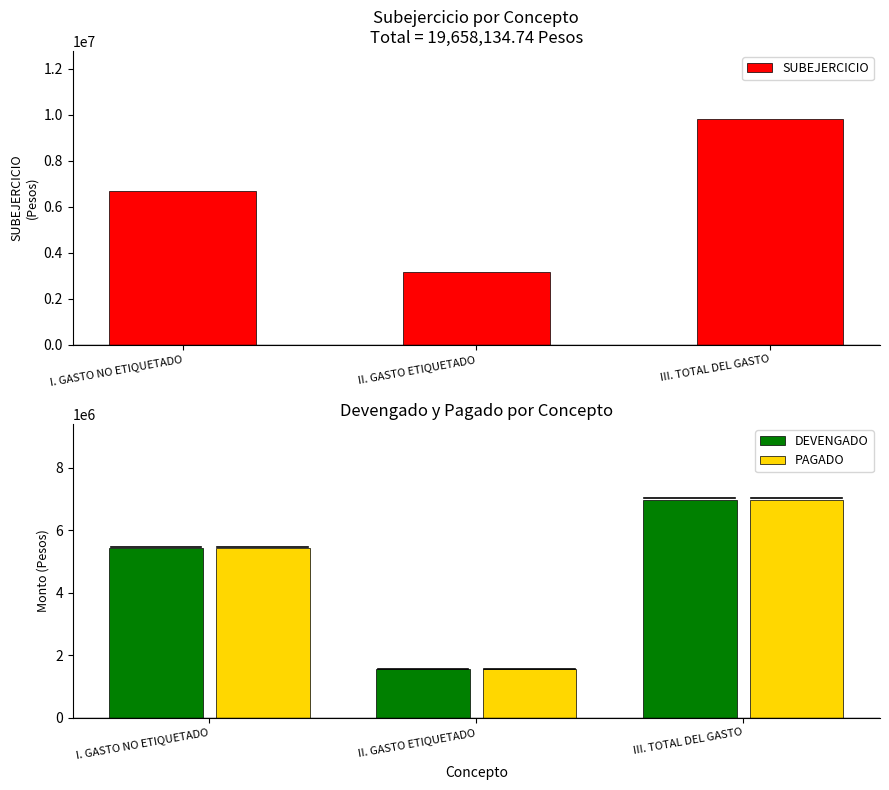

What is the spread (max minus min) of values at I. GASTO NO ETIQUETADO?

1254336.4